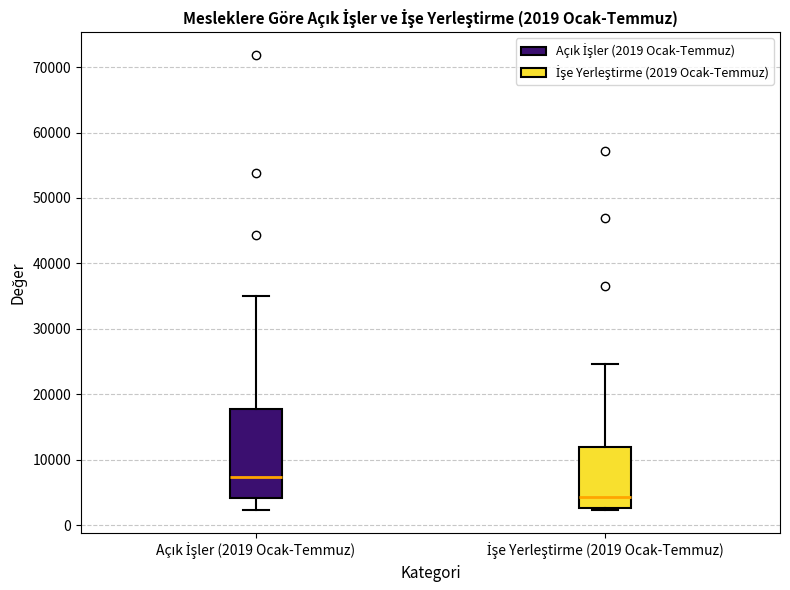

Which box has the highest median line?

Açık İşler (2019 Ocak-Temmuz)